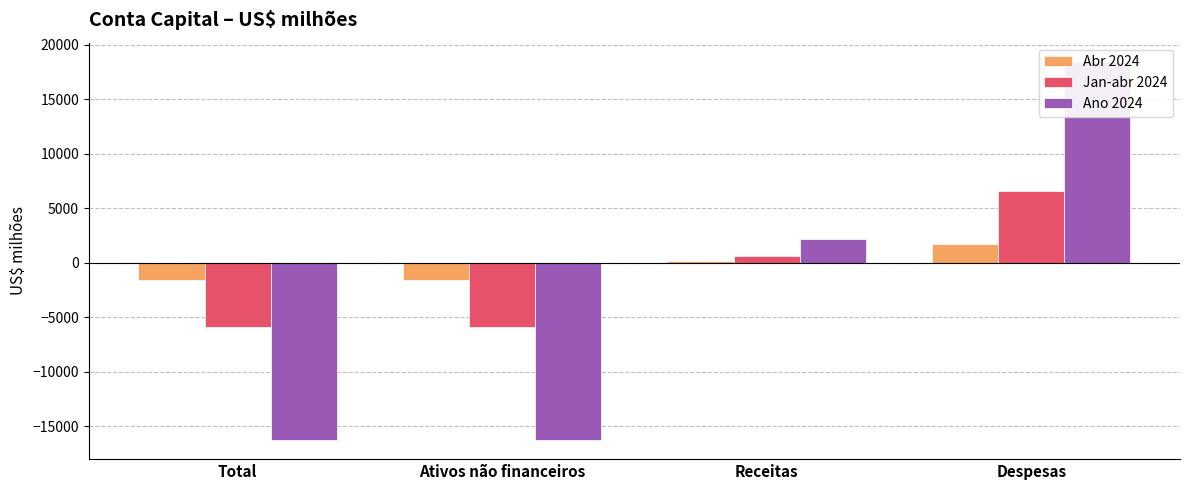

Reading left to right, extract all data points from this chart.

Abr 2024: Total=-1600.4	Ativos não financeiros=-1602.4	Receitas=141.3	Despesas=1743.7
Jan-abr 2024: Total=-5877.1	Ativos não financeiros=-5883.8	Receitas=654.0	Despesas=6537.8
Ano 2024: Total=-16269.9	Ativos não financeiros=-16292.9	Receitas=2168.5	Despesas=18461.3